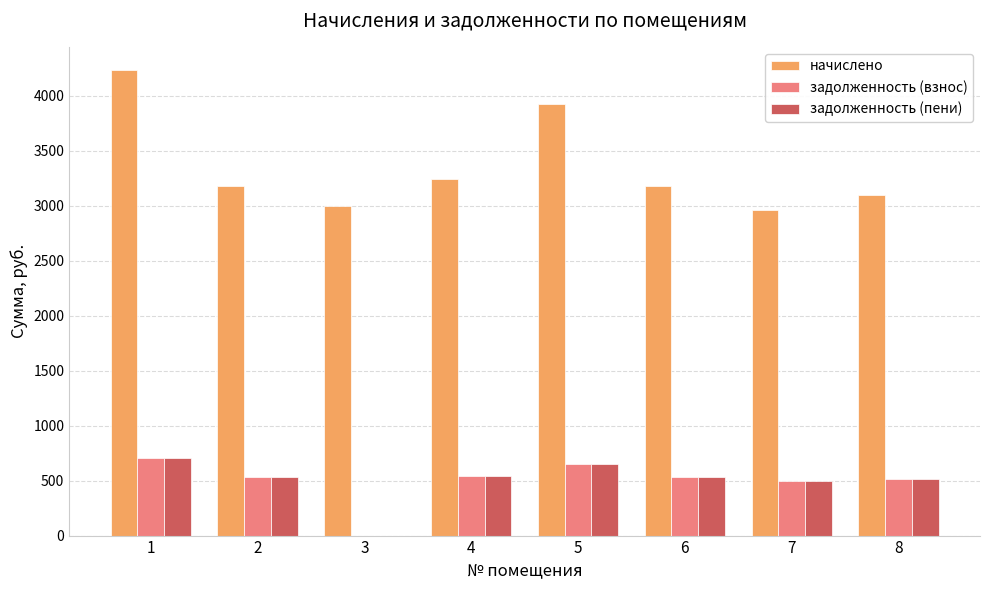

How many positive values does the задолженность (пени) series have?

7